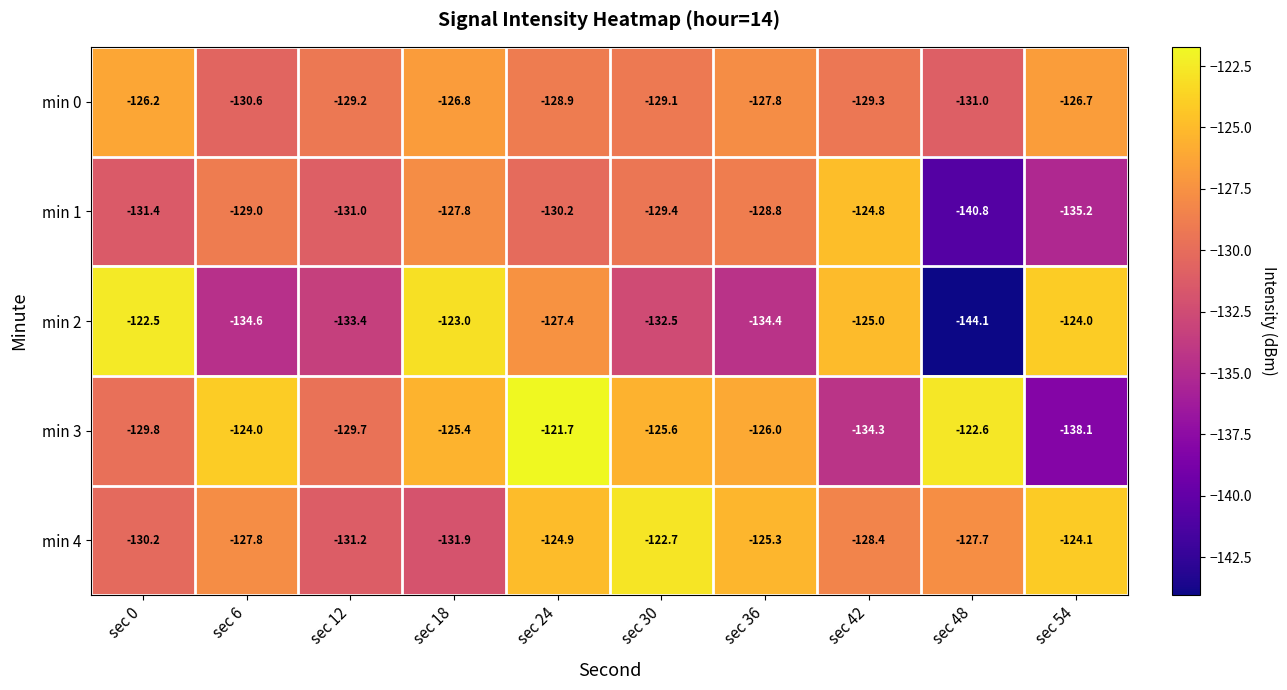

True or false: min 1 has a value of -124.8 at sec 42.

True